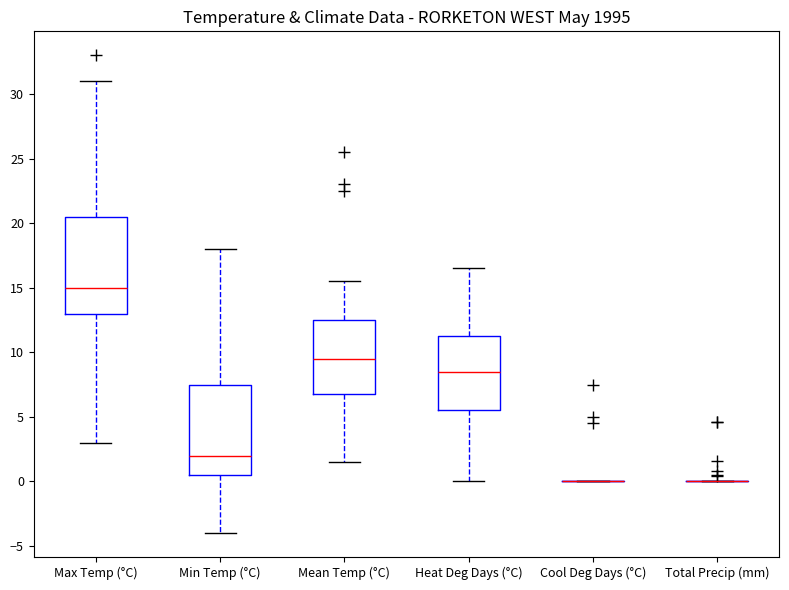

Reading left to right, transcribe this box plot: for each box, give where its median line is, the range the box spans, and where its two whiskers end, as read against the y-axis. The values are not printed on the chart, so give them approximately, as read against the axis.

Max Temp (°C): median 15.0, box 13.0 to 20.5, whiskers 3.0 to 31.0
Min Temp (°C): median 2.0, box 0.5 to 7.5, whiskers -4.0 to 18.0
Mean Temp (°C): median 9.5, box 7.0 to 12.5, whiskers 1.5 to 15.5
Heat Deg Days (°C): median 8.5, box 5.5 to 11.5, whiskers 0.0 to 16.5
Cool Deg Days (°C): box collapsed to a line at 0.0, whiskers 0.0 to 0.0
Total Precip (mm): box collapsed to a line at 0.0, whiskers 0.0 to 0.0